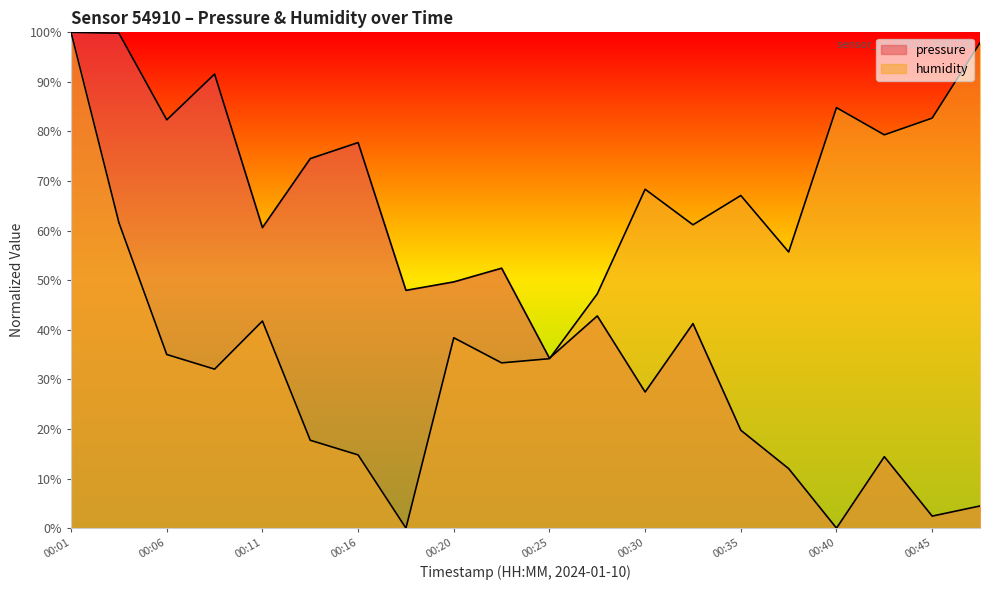

Which series has the largest total across all categories?

humidity